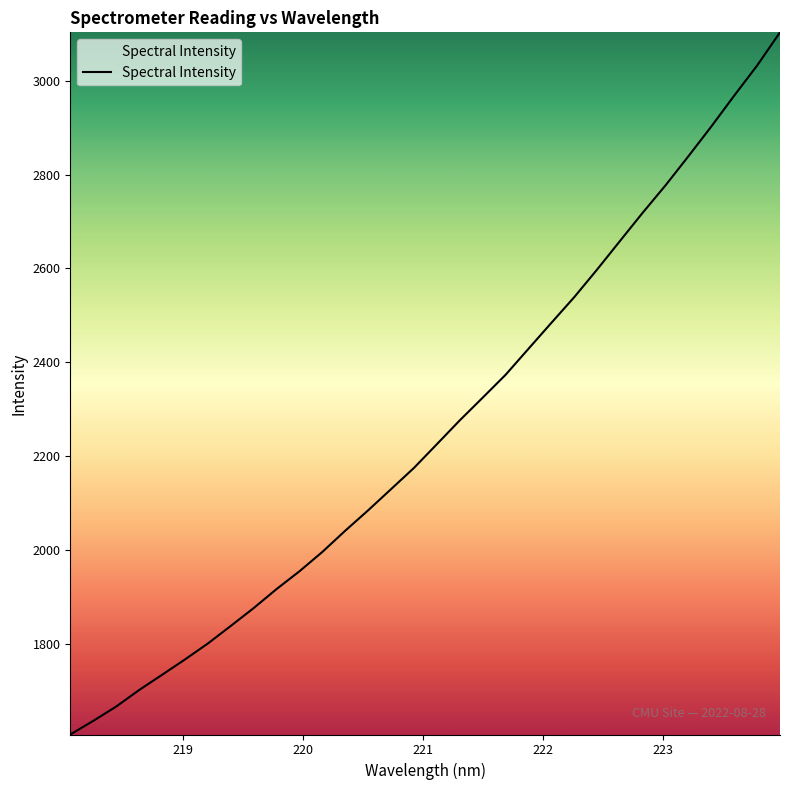

What is the maximum value shown in the chart?

3103.4